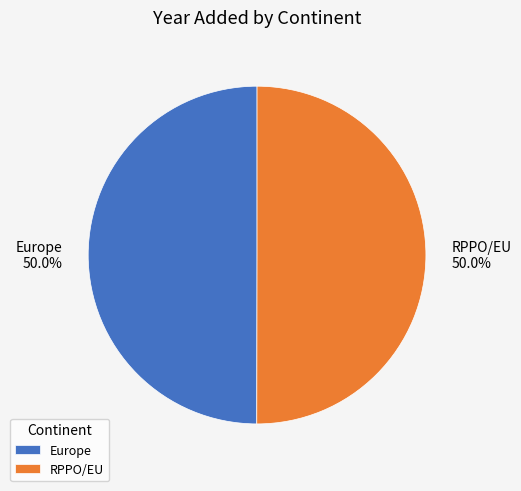

What is the ratio of the value at Europe to the value at RPPO/EU?

1.0